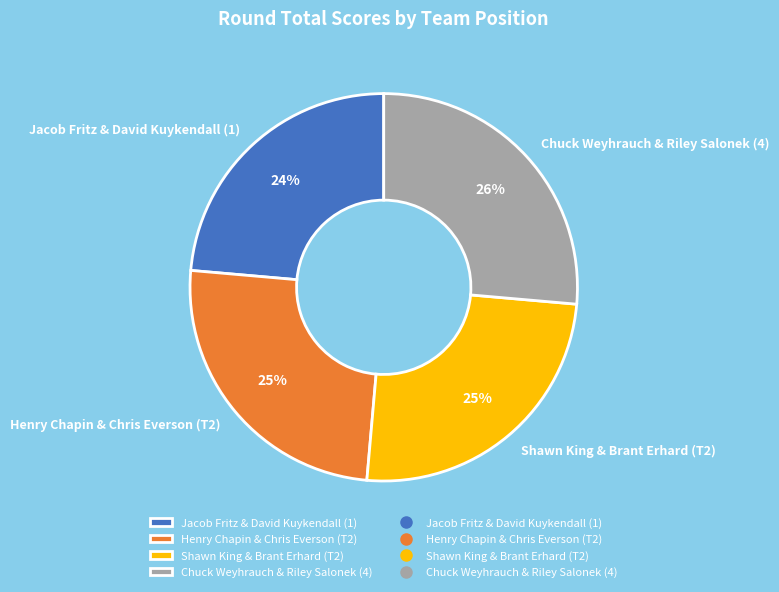

Between Henry Chapin & Chris Everson (T2) and Chuck Weyhrauch & Riley Salonek (4), which is larger?

Chuck Weyhrauch & Riley Salonek (4)